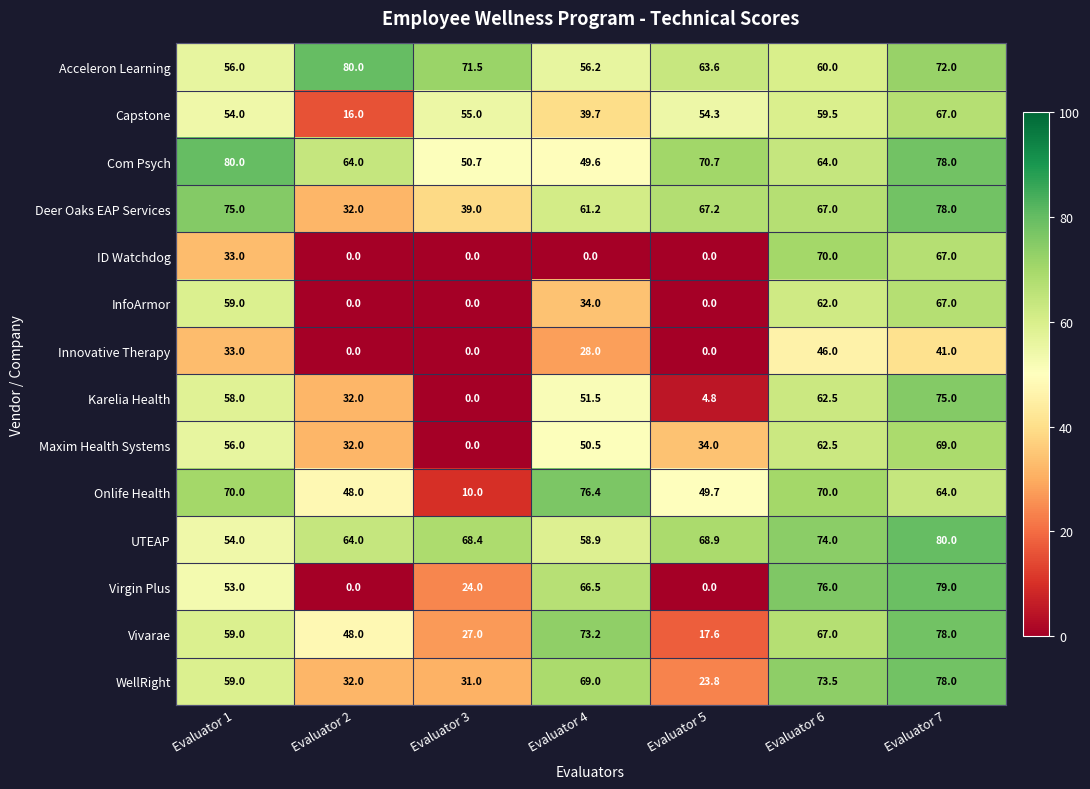

Which series has the widest spread of values?

Virgin Plus